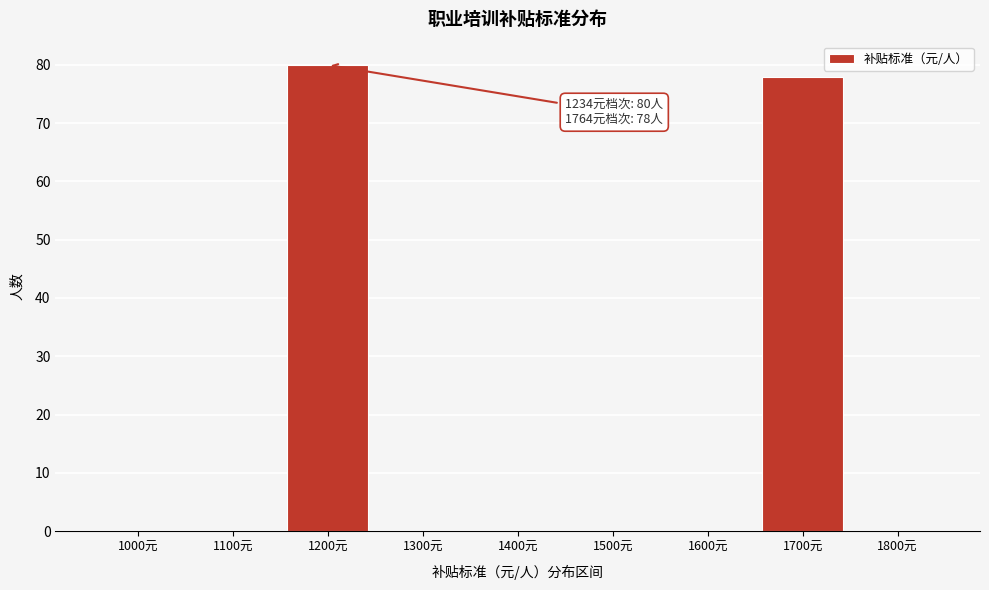

Reading left to right, transcribe all the data shown in this chart.

1000元=0	1100元=0	1200元=80	1300元=0	1400元=0	1500元=0	1600元=0	1700元=78	1800元=0